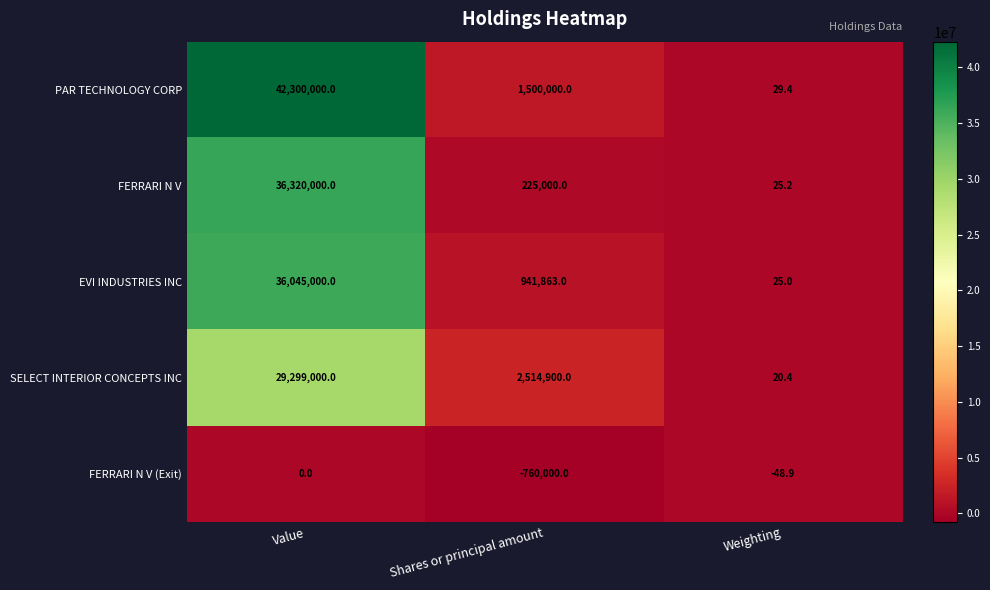

Reading left to right, what are all the values shown in this chart?

PAR TECHNOLOGY CORP: Value=42300000.0	Shares or principal amount=1500000.0	Weighting=29.4
FERRARI N V: Value=36320000.0	Shares or principal amount=225000.0	Weighting=25.2
EVI INDUSTRIES INC: Value=36045000.0	Shares or principal amount=941863.0	Weighting=25.0
SELECT INTERIOR CONCEPTS INC: Value=29299000.0	Shares or principal amount=2514900.0	Weighting=20.4
FERRARI N V (Exit): Value=0.0	Shares or principal amount=-760000.0	Weighting=-48.9